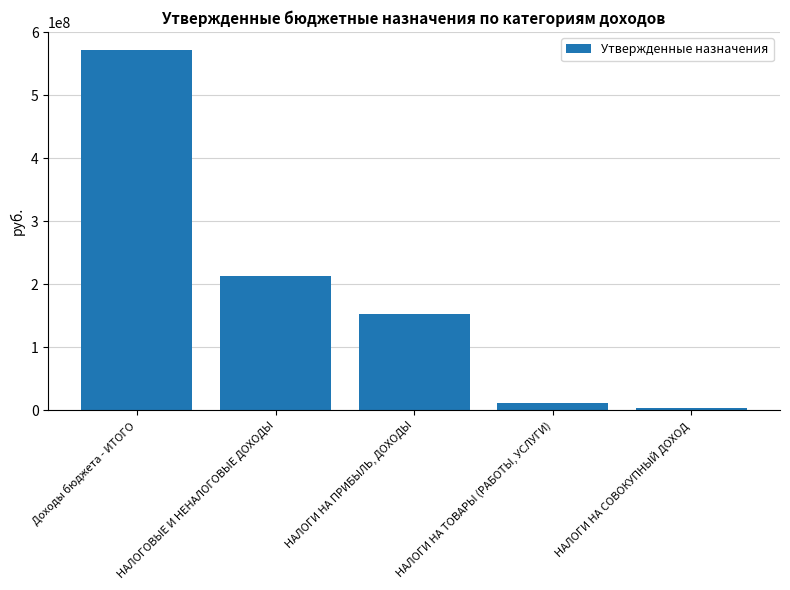

Reading left to right, transcribe all the data shown in this chart.

Доходы бюджета - ИТОГО=572142490.4	НАЛОГОВЫЕ И НЕНАЛОГОВЫЕ ДОХОДЫ=212859320.0	НАЛОГИ НА ПРИБЫЛЬ, ДОХОДЫ=153849600.0	НАЛОГИ НА ТОВАРЫ (РАБОТЫ, УСЛУГИ)=11847020.0	НАЛОГИ НА СОВОКУПНЫЙ ДОХОД=4216300.0